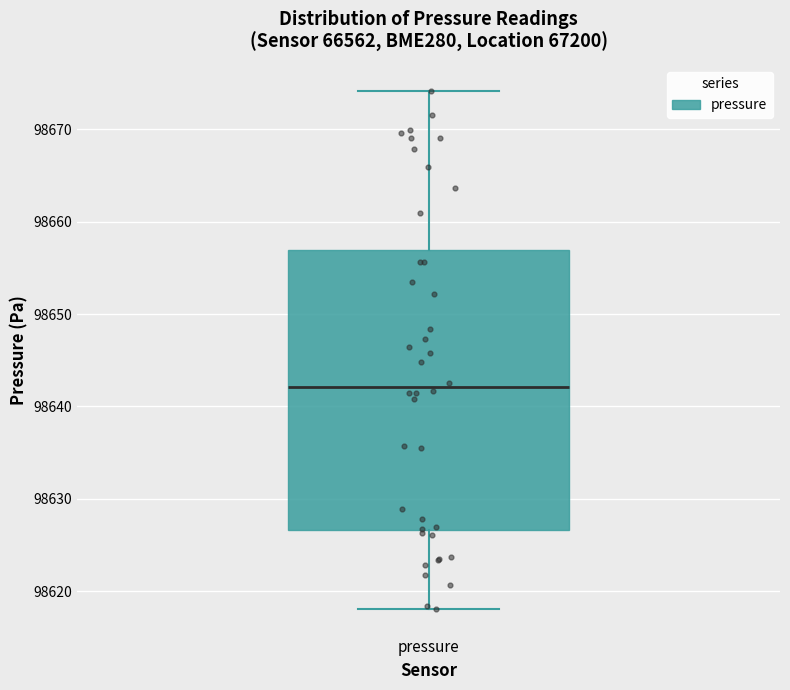

Where is the lower edge of the box for pressure on the y-axis? The values are not printed on the chart, so give them approximately, as read against the axis.

98627